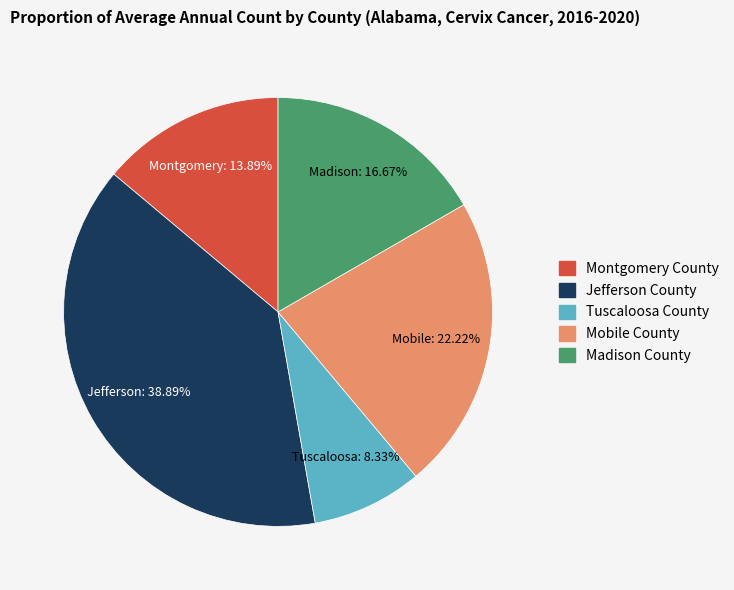

The Tuscaloosa County slice represents 1% of the pie. True or false?

False